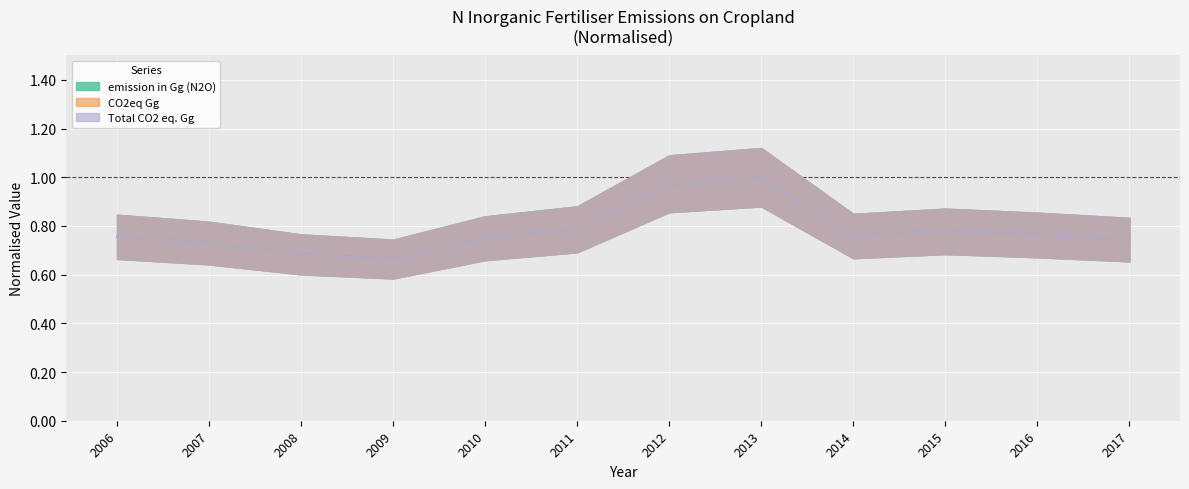

True or false: Emissions (kg N2O gas) has a value of 1.1 at 2009.

False